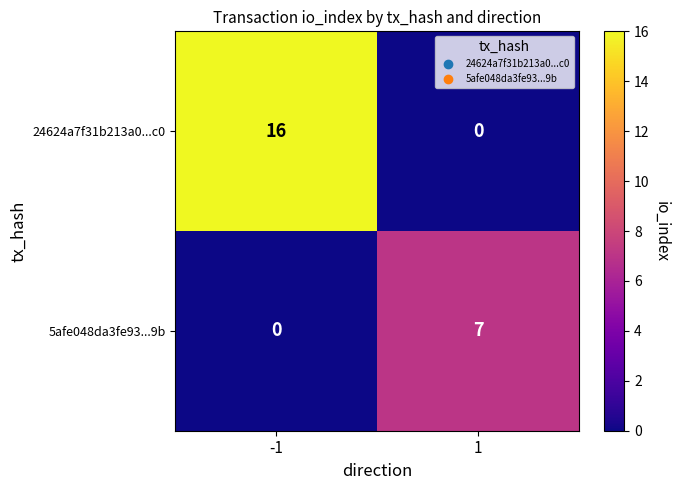

Rank the series at 1 from highest to lowest value.

5afe048da3fe93...9b, 24624a7f31b213a0...c0